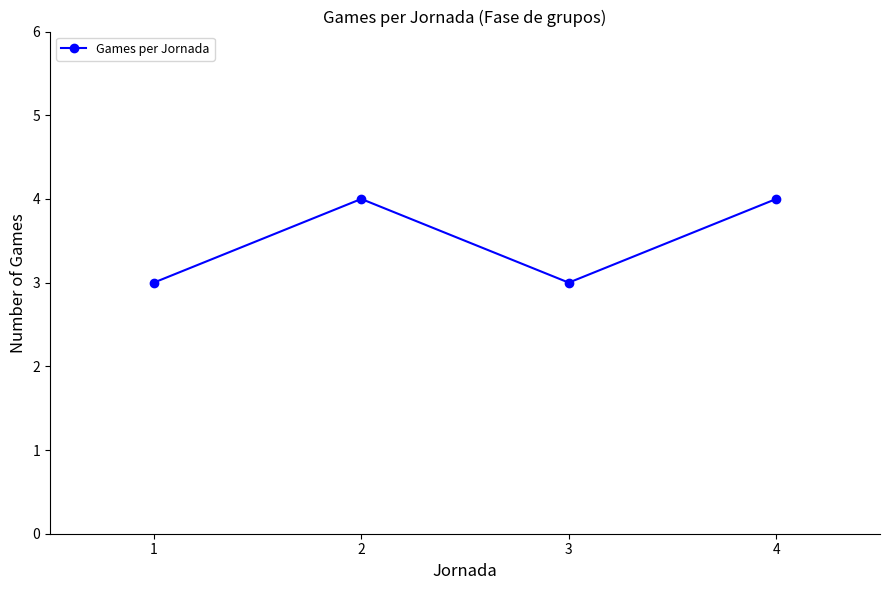

What is the difference between the maximum and minimum values?

1